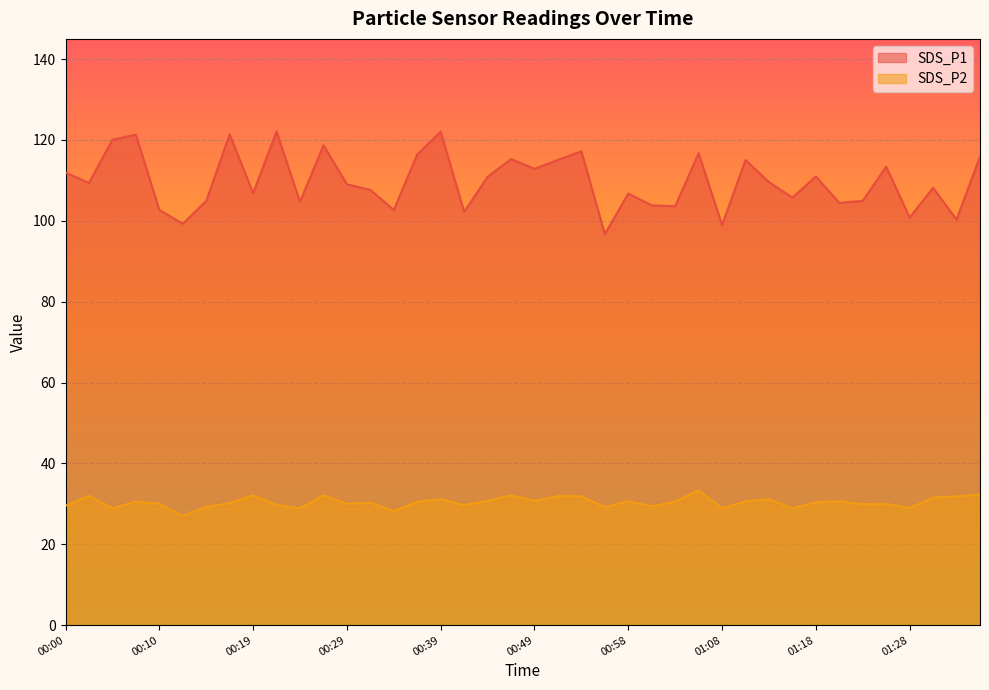

Does the chart display data point markers on the line(s)?

No